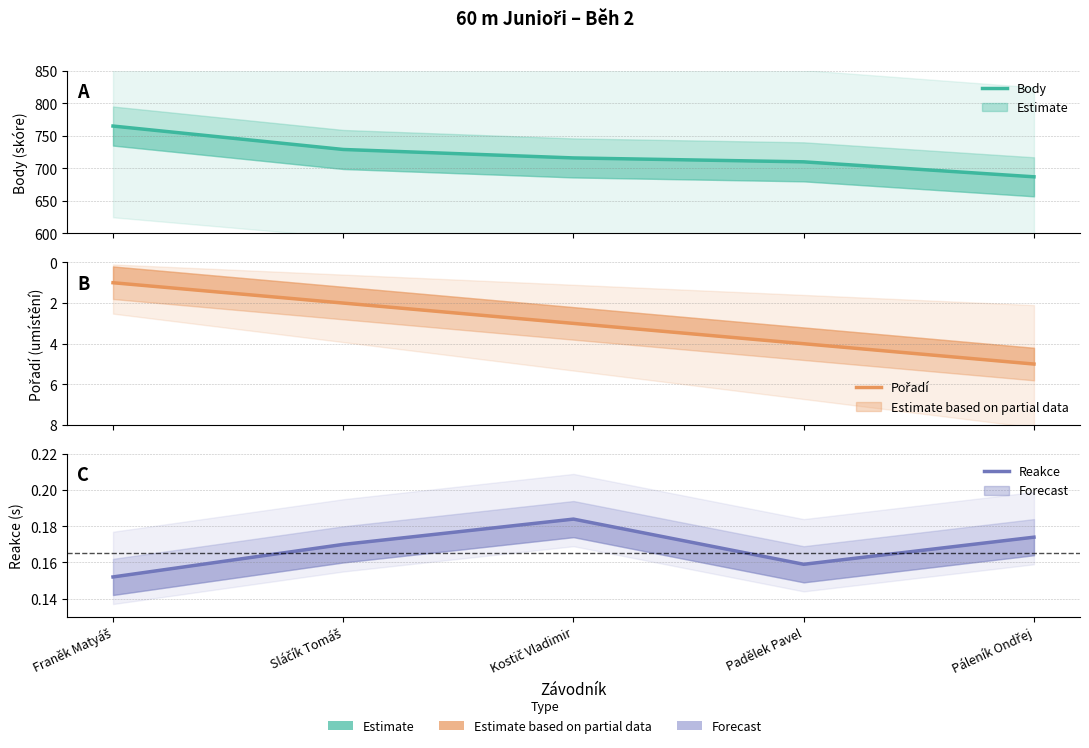

At how many categories does at least one series exceed 80?

5